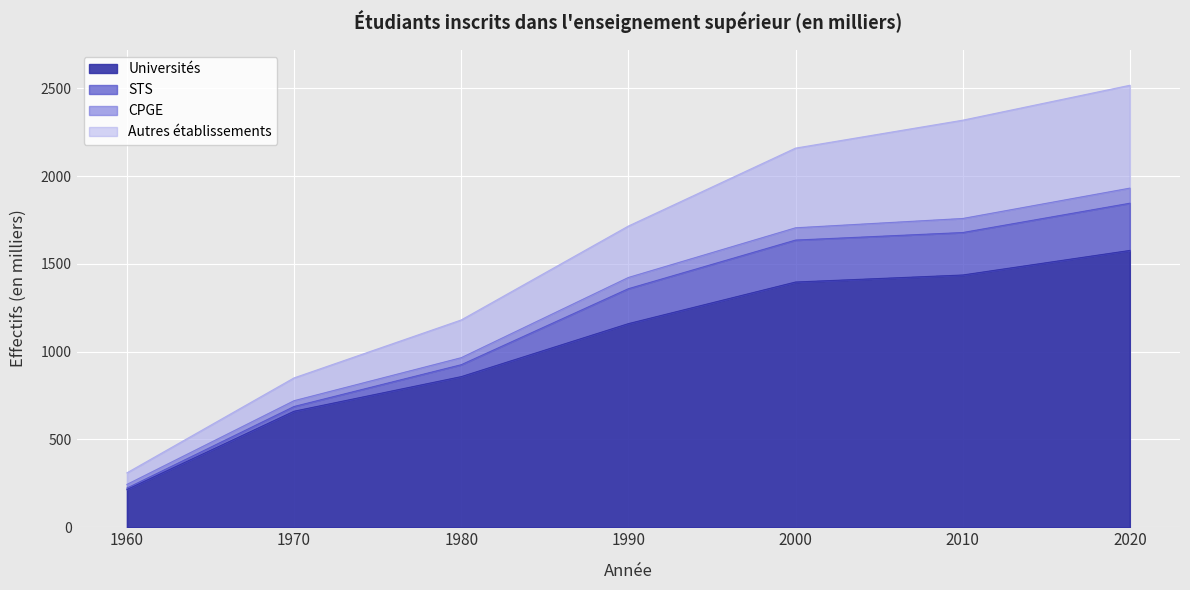

Where is Universités nearest to the value 896?

1980